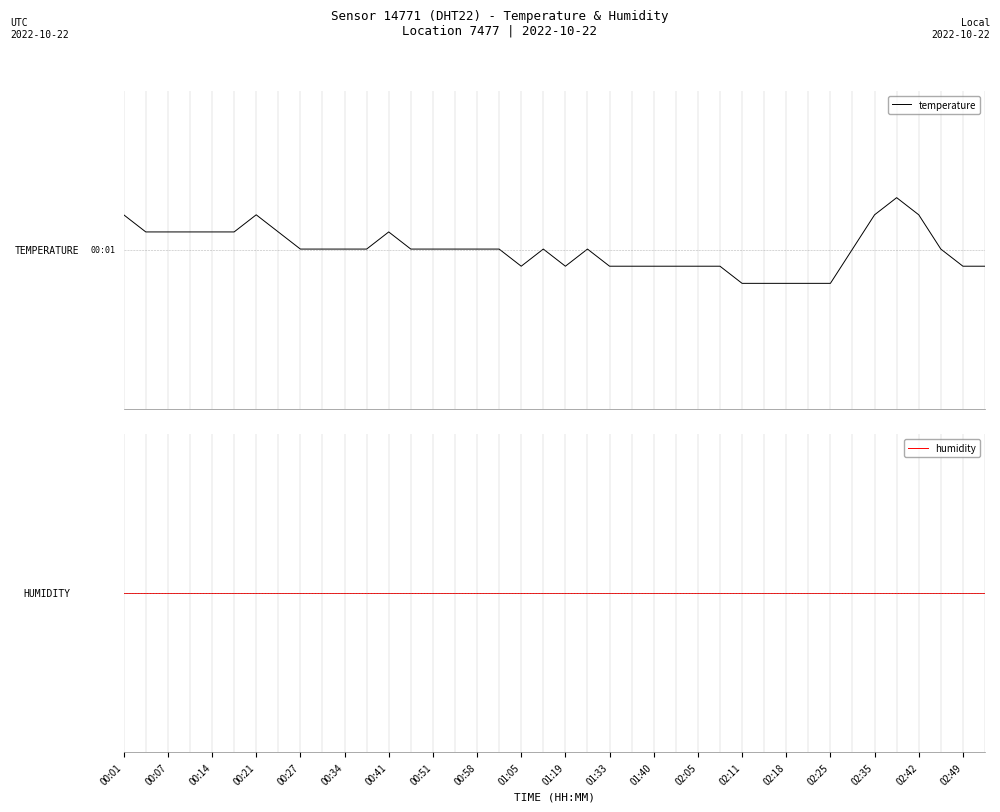

How many lines are shown in the chart?

2